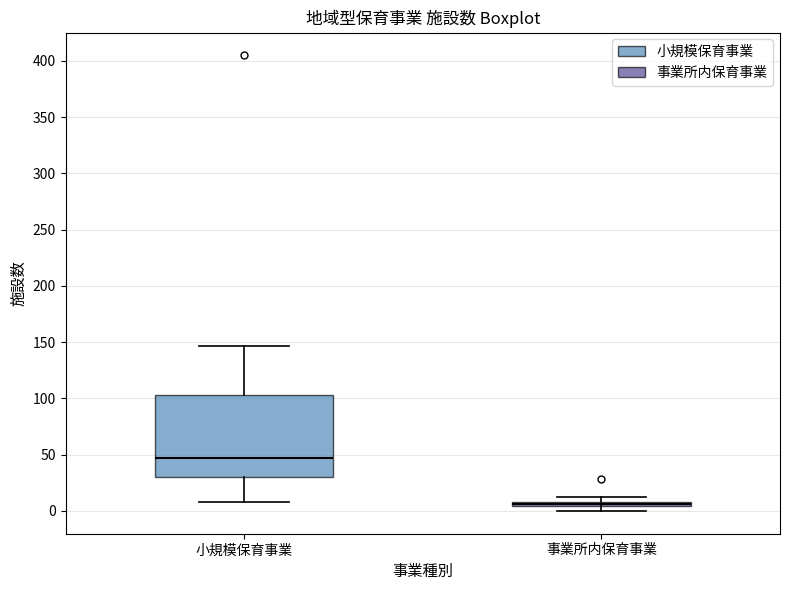

Comparing the boxes themselves (not the whiskers), which one is the tallest?

小規模保育事業